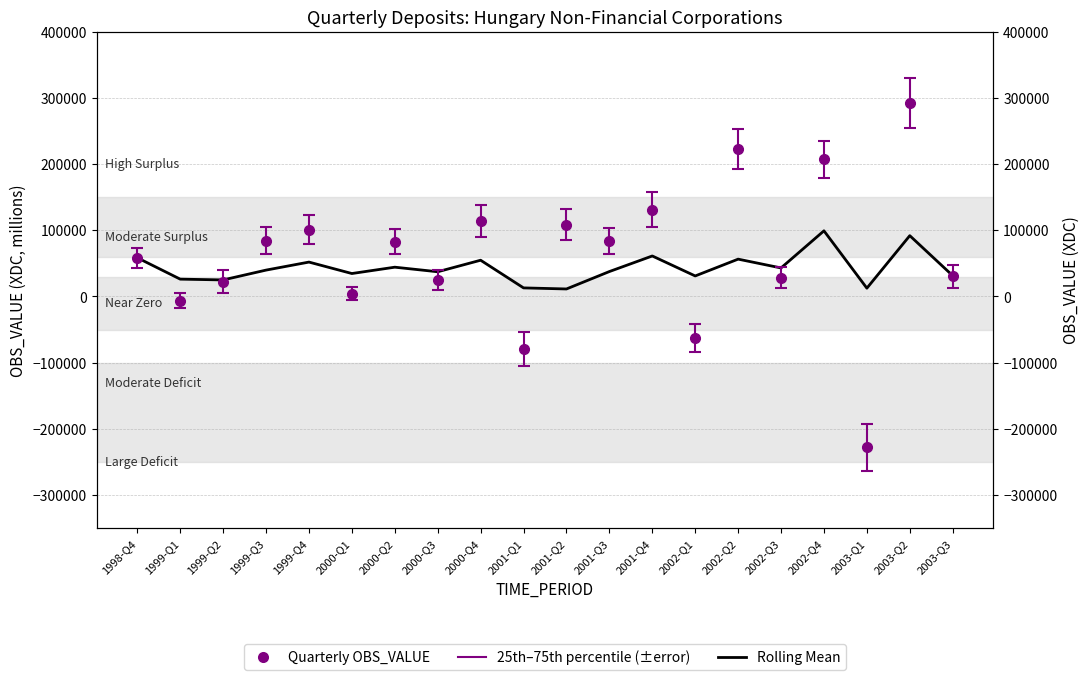

Between 1999-Q4 and 2003-Q3, which is larger?

1999-Q4